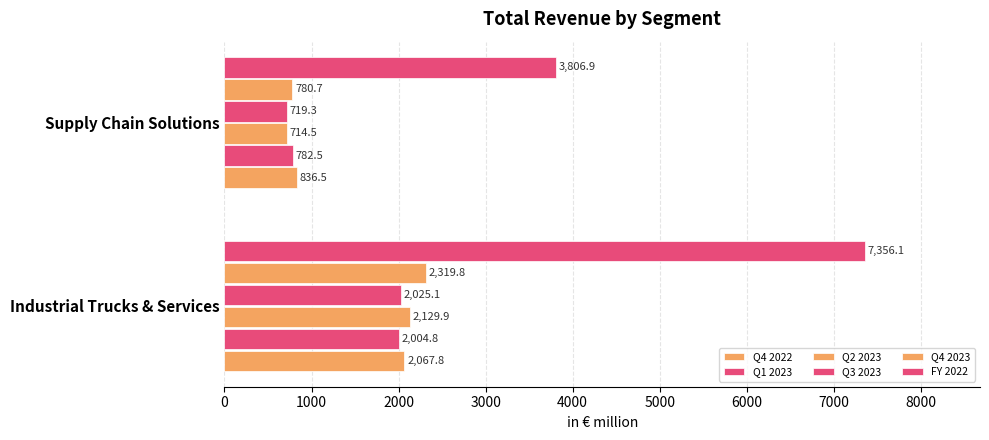

How many values in the Q2 2023 series are below 2129?

1